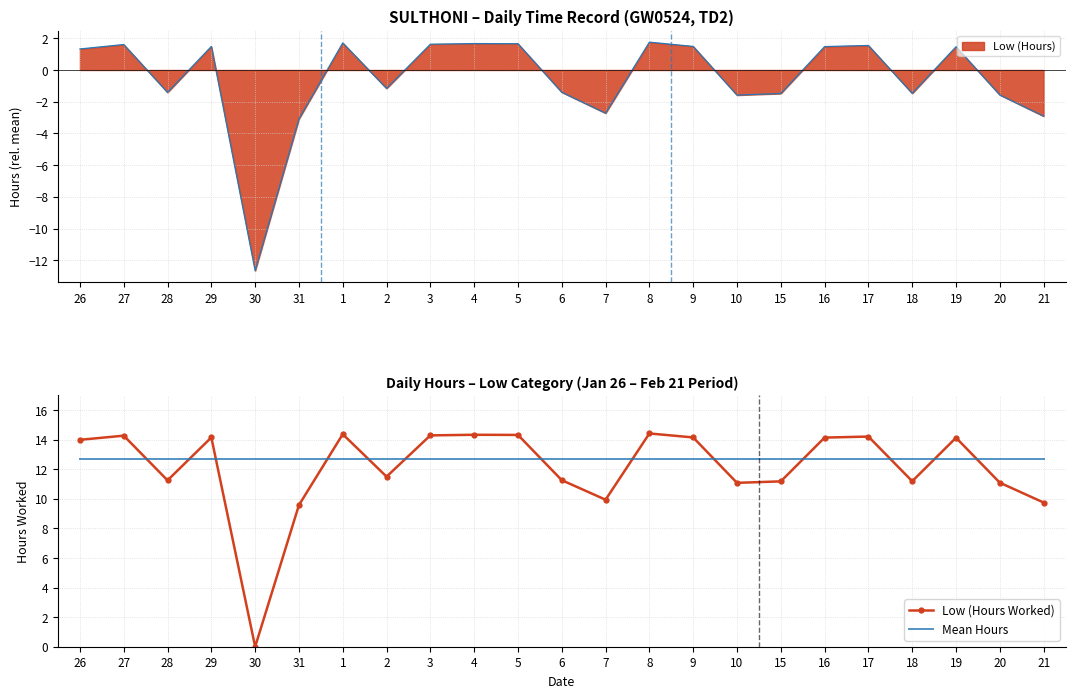

True or false: Mean Hours has more than 0 points higher than both neighbors.

False